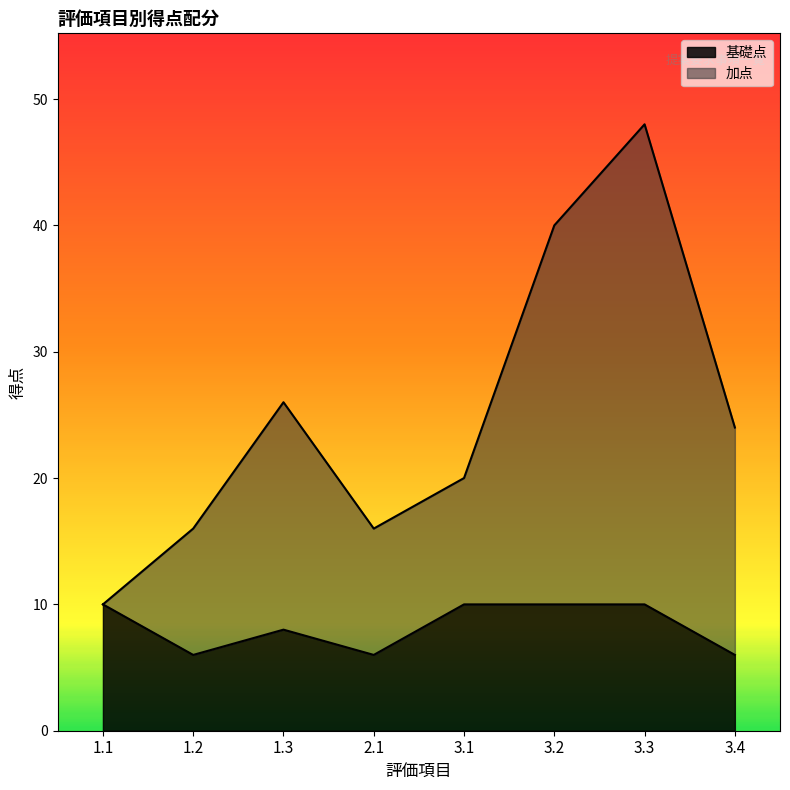

True or false: 加点 has more than 0 points higher than both neighbors.

True